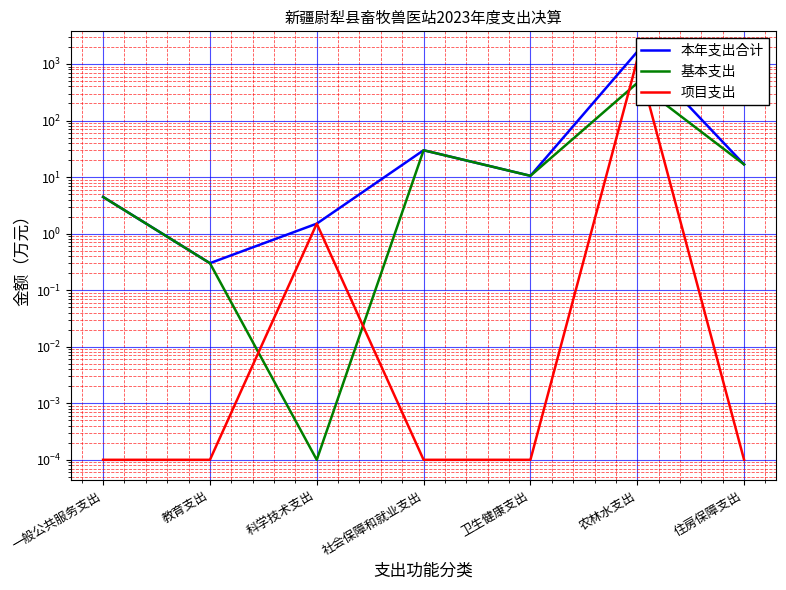

How many distinct data groups are displayed?

3